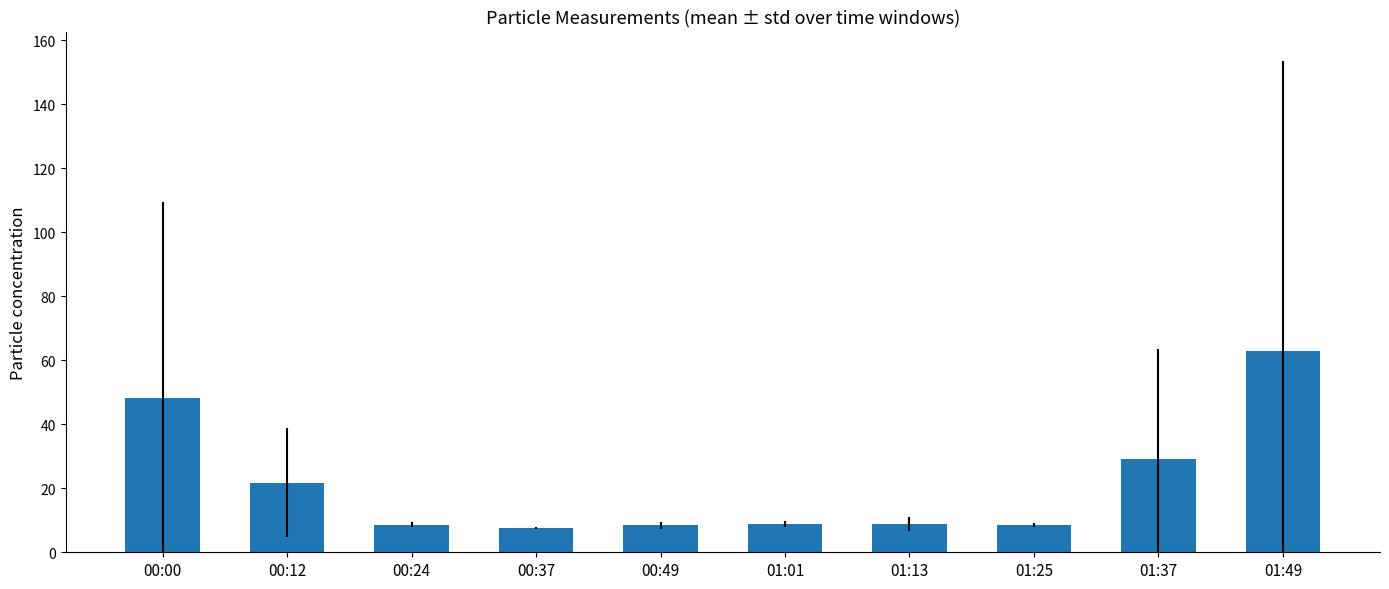

At which category does the chart reach its peak across all series?

01:49